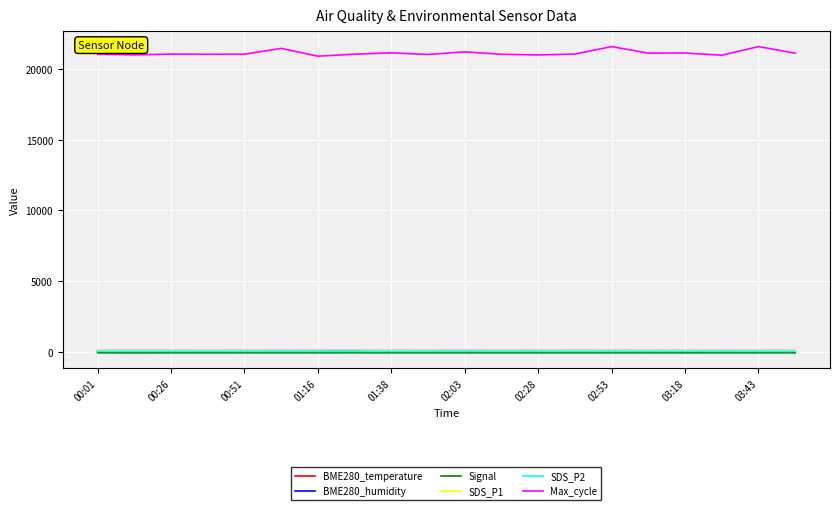

Which series has the largest total across all categories?

Max_cycle